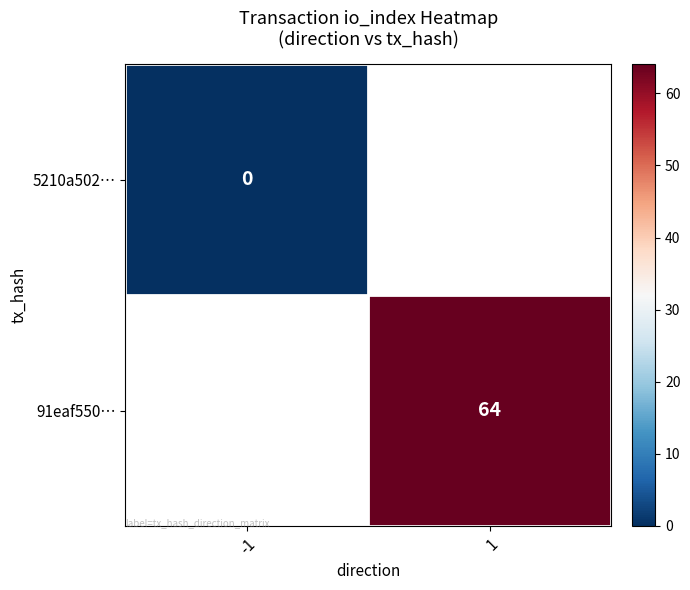

Between -1 and 1, which is larger?

1